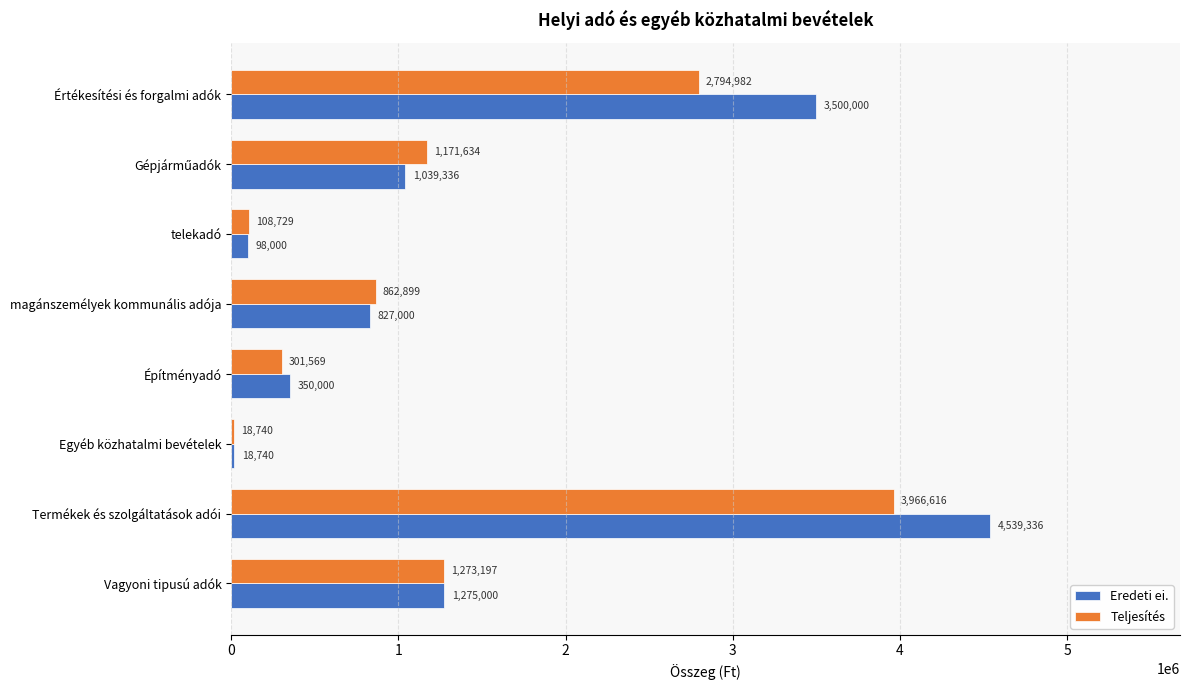

Which series has the widest spread of values?

Eredeti ei.